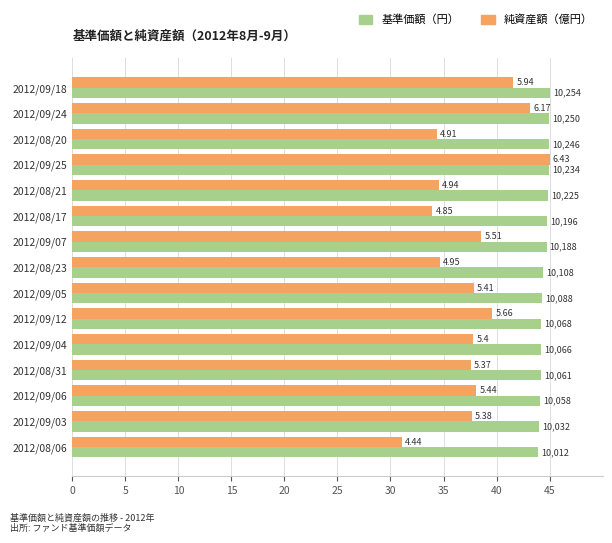

What are all the series names shown in the legend?

基準価額（円）, 純資産額（億円）